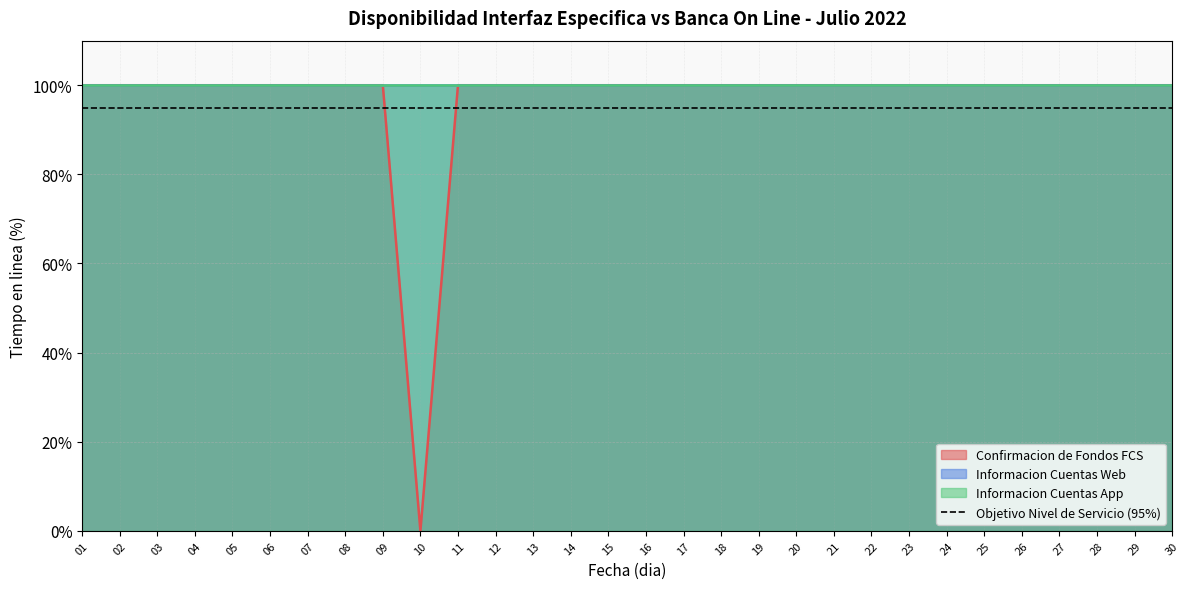

List the labels in order of Confirmacion de Fondos FCS value, smallest first.

10, 01, 02, 03, 04, 05, 06, 07, 08, 09, 11, 12, 13, 14, 15, 16, 17, 18, 19, 20, 21, 22, 23, 24, 25, 26, 27, 28, 29, 30